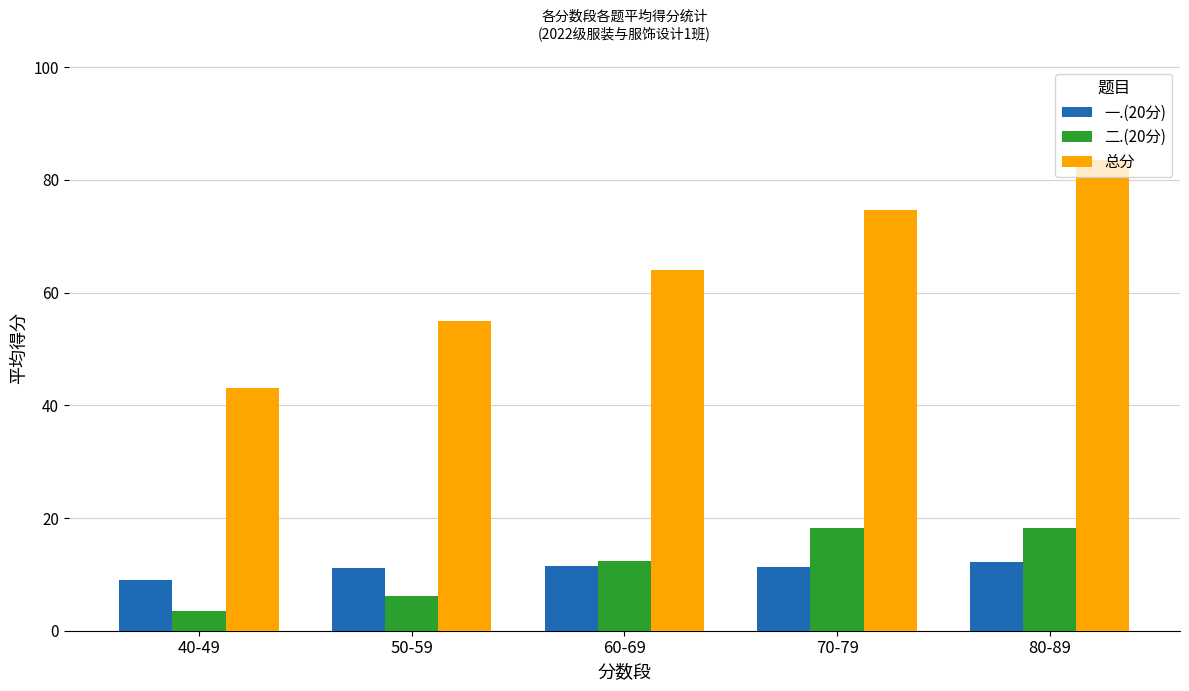

Which series has the widest spread of values?

总分